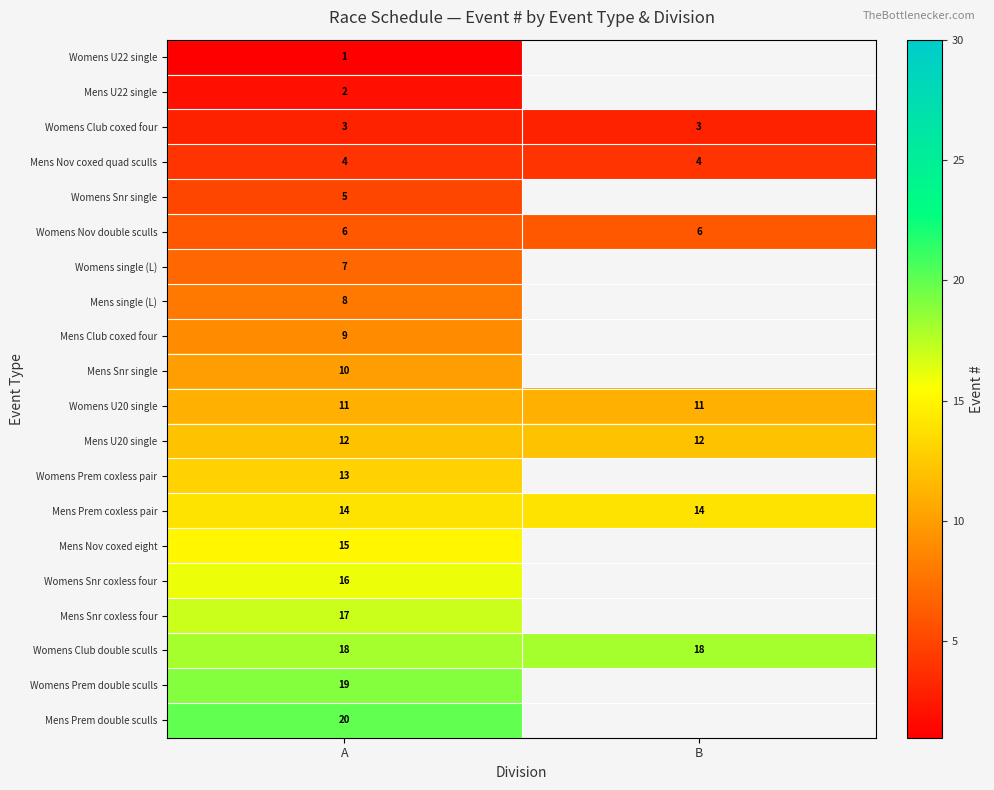

At which category is the sum across all series the highest?

A